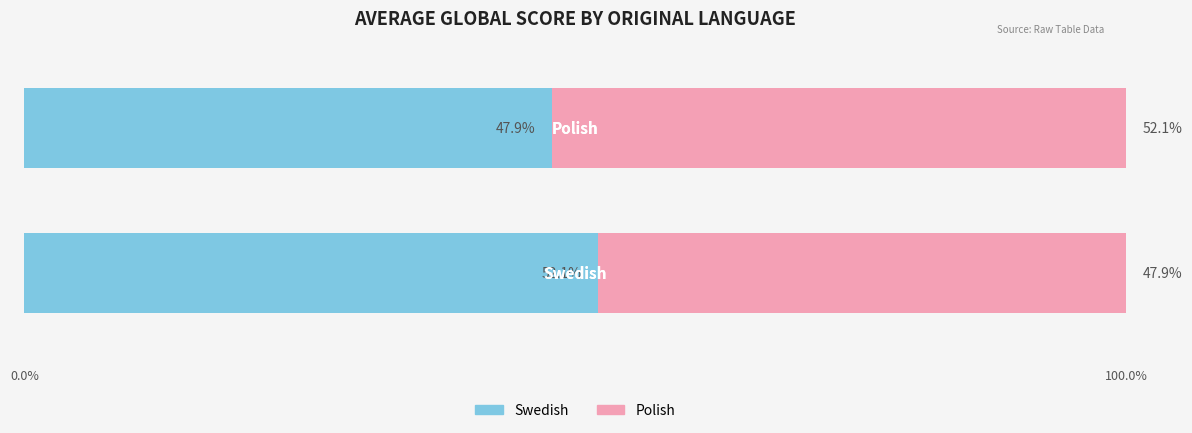

How many series are shown in this chart?

2